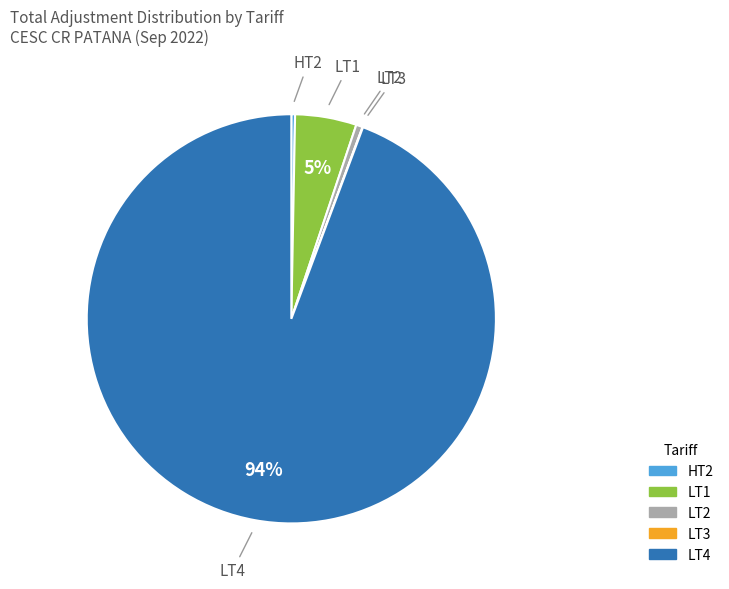

To the nearest percent, what is the difference between the largest and smallest slice percentages?

94%